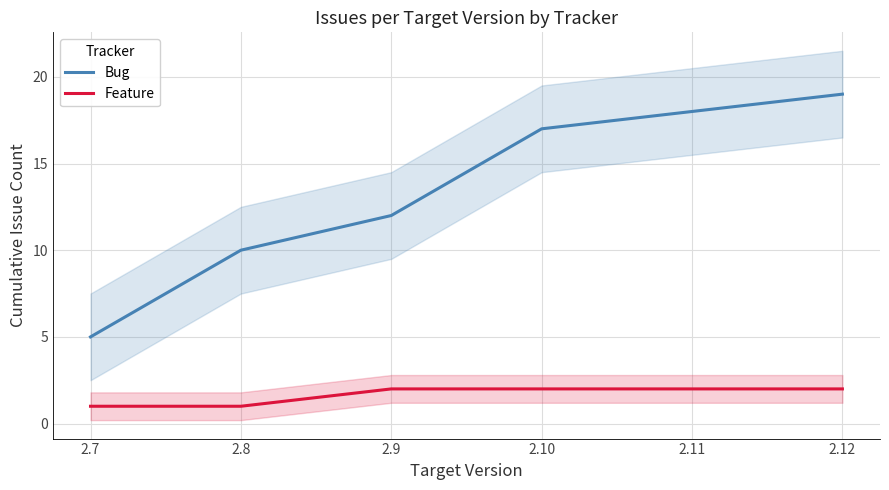

What is the minimum value for Bug?

5